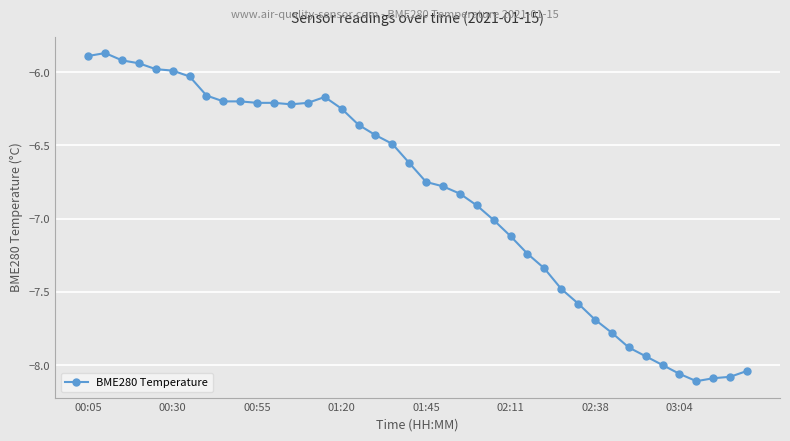

What is the sum of all values?

-274.1